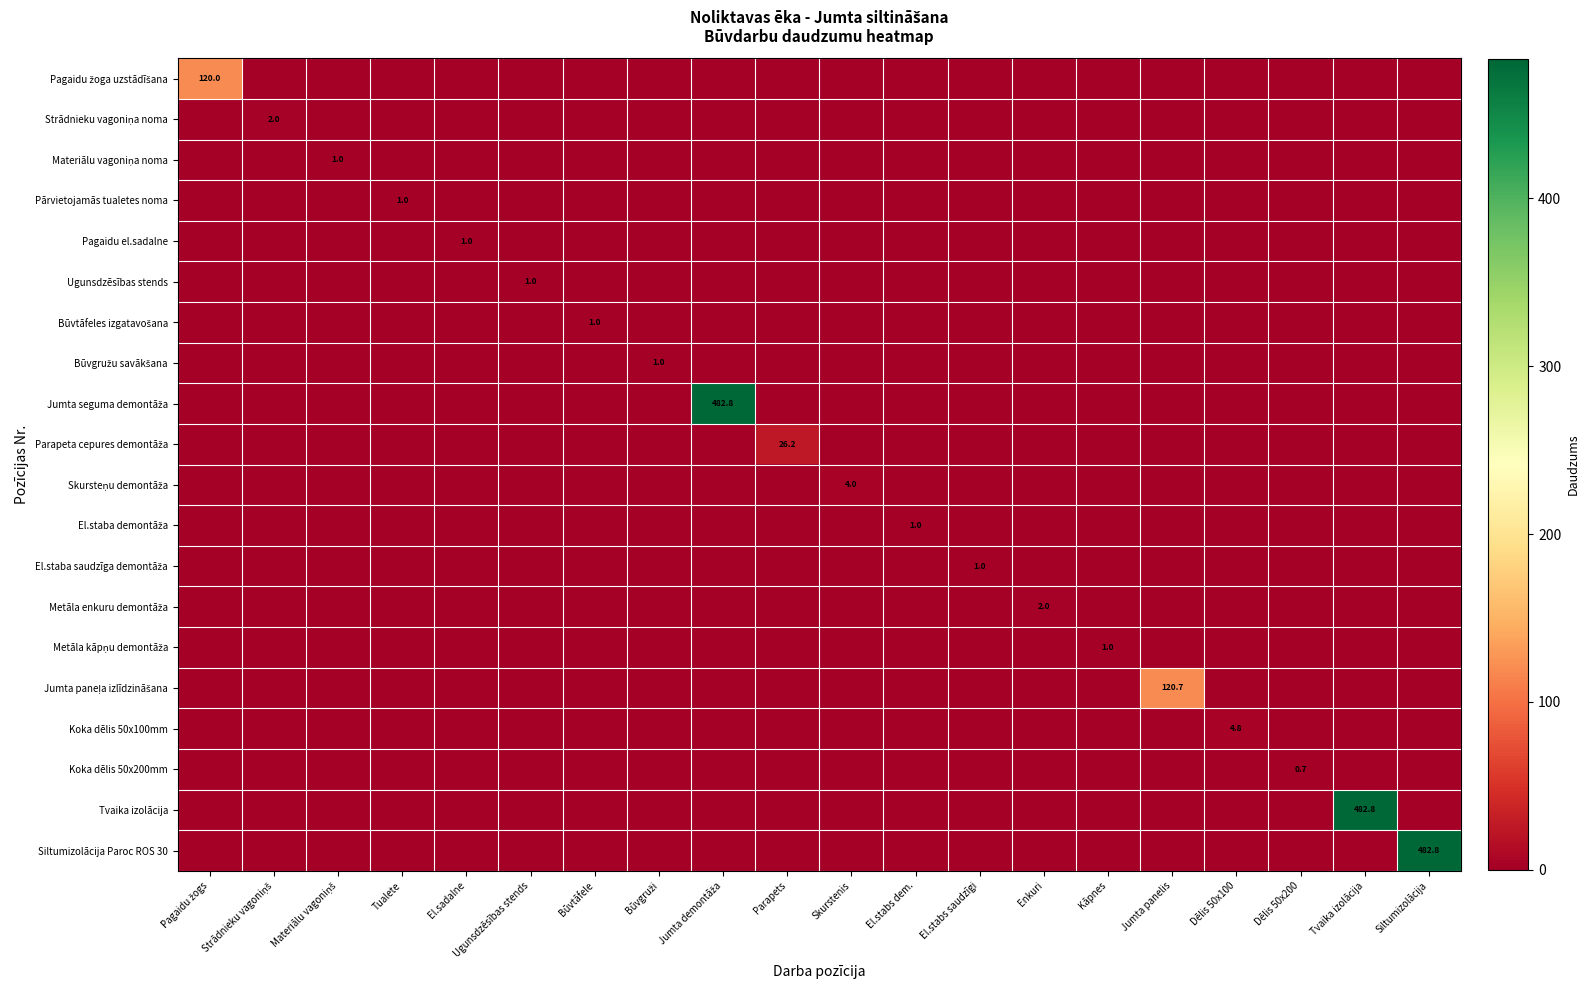

Which has a higher value, Materiālu vagoniņš or Kāpnes?

Materiālu vagoniņš